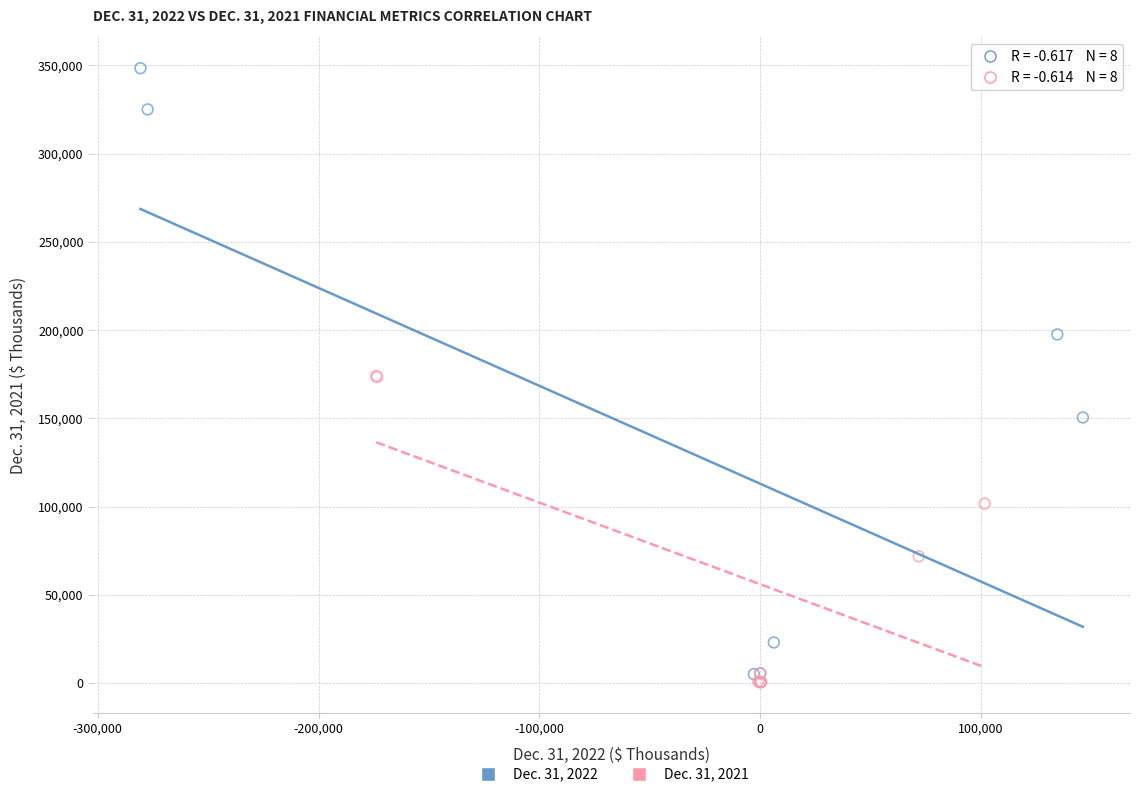

Which series reaches the maximum Y coordinate?

Dec. 31, 2022